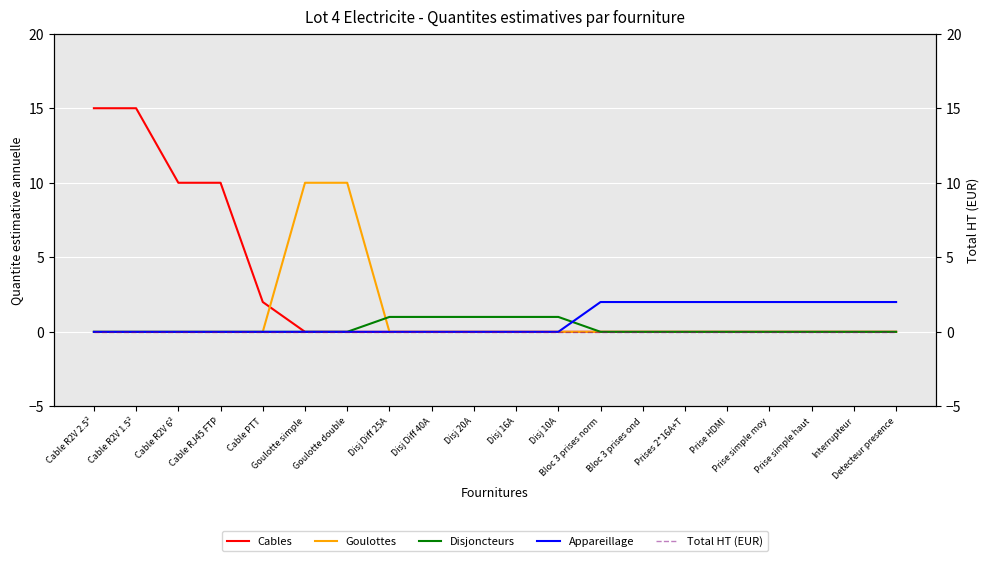

What is the difference between the second highest and second lowest values in the Appareillage series?

2